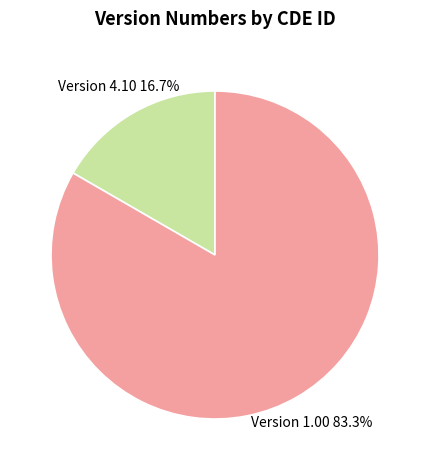

Rank the categories by value from lowest to highest.

Version 4.10, Version 1.00